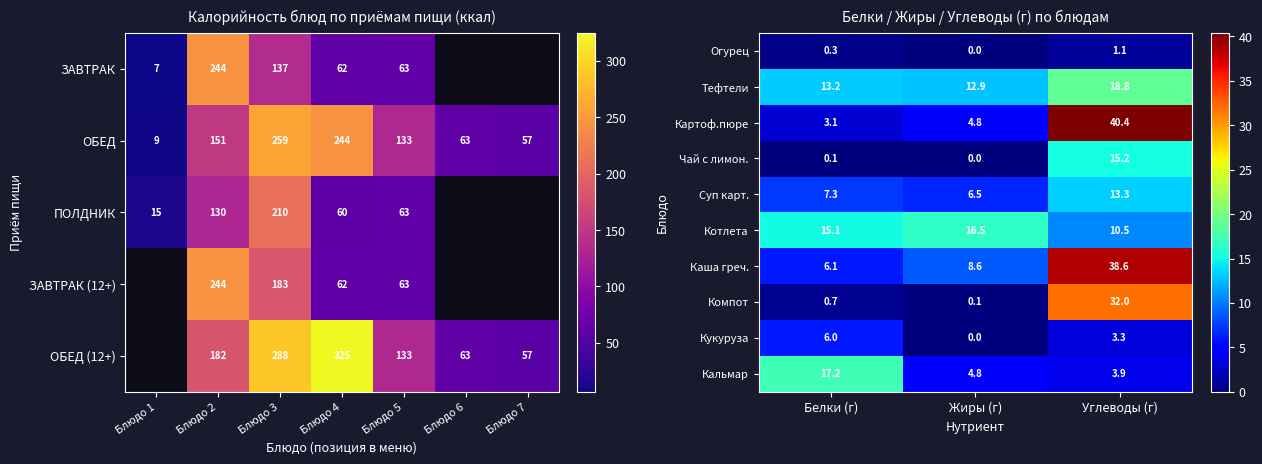

Reading left to right, list all the values displayed in this chart.

Огурец: Белки (г)=0.3	Жиры (г)=0.0	Углеводы (г)=1.1
Тефтели: Белки (г)=13.2	Жиры (г)=12.9	Углеводы (г)=18.8
Картоф.пюре: Белки (г)=3.1	Жиры (г)=4.8	Углеводы (г)=40.4
Чай с лимон.: Белки (г)=0.1	Жиры (г)=0.0	Углеводы (г)=15.2
Суп карт.: Белки (г)=7.3	Жиры (г)=6.5	Углеводы (г)=13.3
Котлета: Белки (г)=15.1	Жиры (г)=16.5	Углеводы (г)=10.5
Каша греч.: Белки (г)=6.1	Жиры (г)=8.6	Углеводы (г)=38.6
Компот: Белки (г)=0.7	Жиры (г)=0.1	Углеводы (г)=32.0
Кукуруза: Белки (г)=6.0	Жиры (г)=0.0	Углеводы (г)=3.3
Кальмар: Белки (г)=17.2	Жиры (г)=4.8	Углеводы (г)=3.9